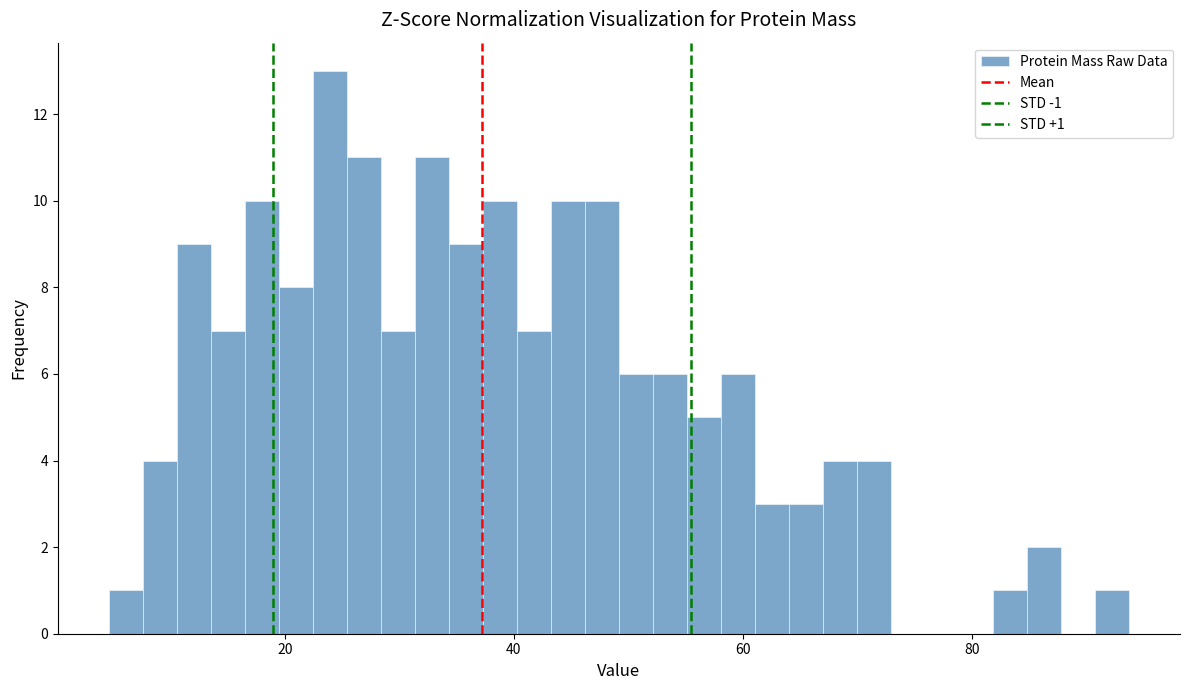

Read against the x-axis, roughly where is the centre of the tallest bar?

24